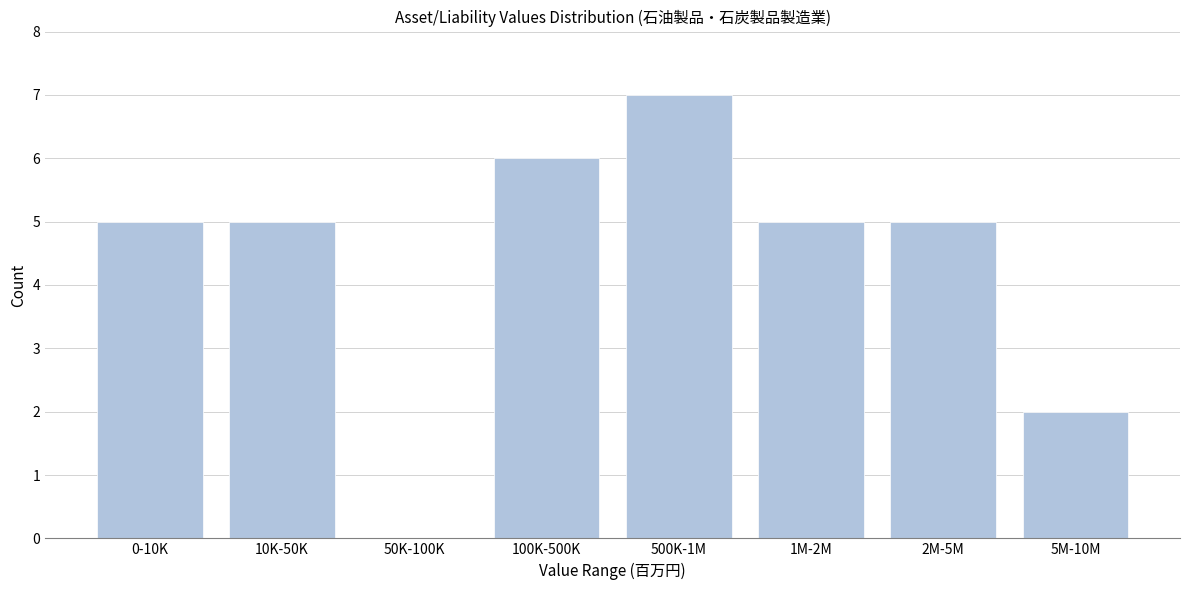

Reading left to right, transcribe all the data shown in this chart.

0-10K=5	10K-50K=5	50K-100K=0	100K-500K=6	500K-1M=7	1M-2M=5	2M-5M=5	5M-10M=2